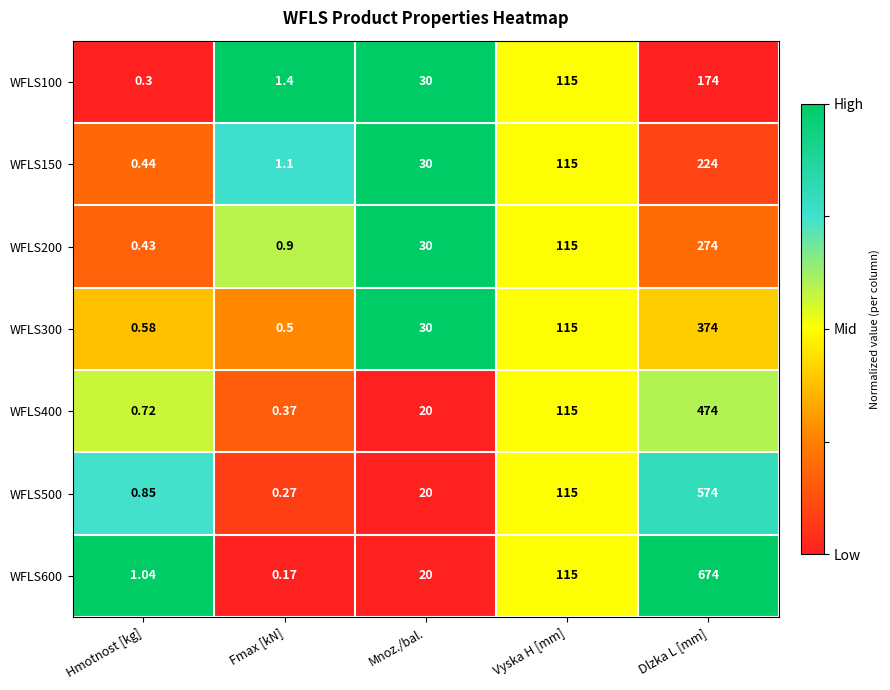

At which category is the sum across all series the highest?

Dlzka L [mm]